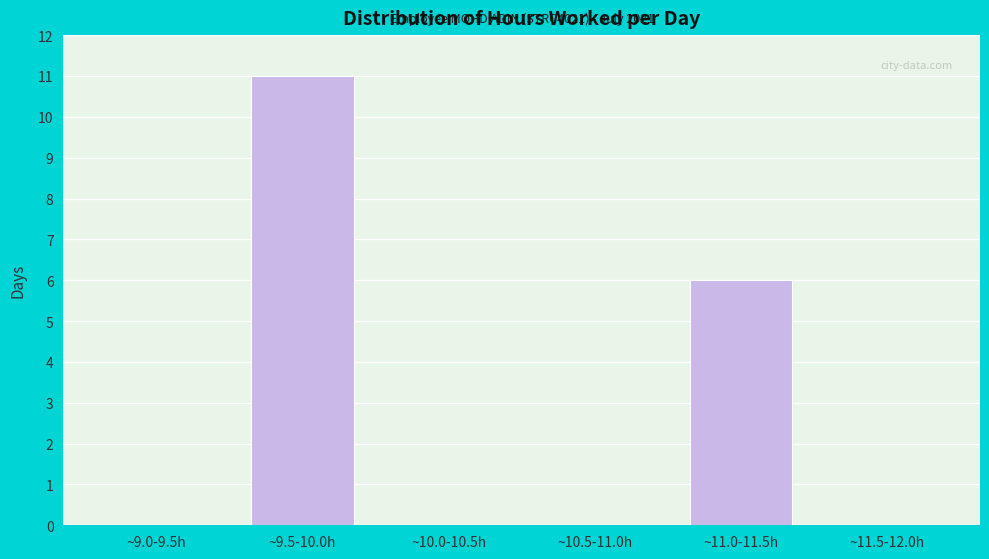

Reading right to left, extract all data points from this chart.

~11.5-12.0h=0	~11.0-11.5h=6	~10.5-11.0h=0	~10.0-10.5h=0	~9.5-10.0h=11	~9.0-9.5h=0